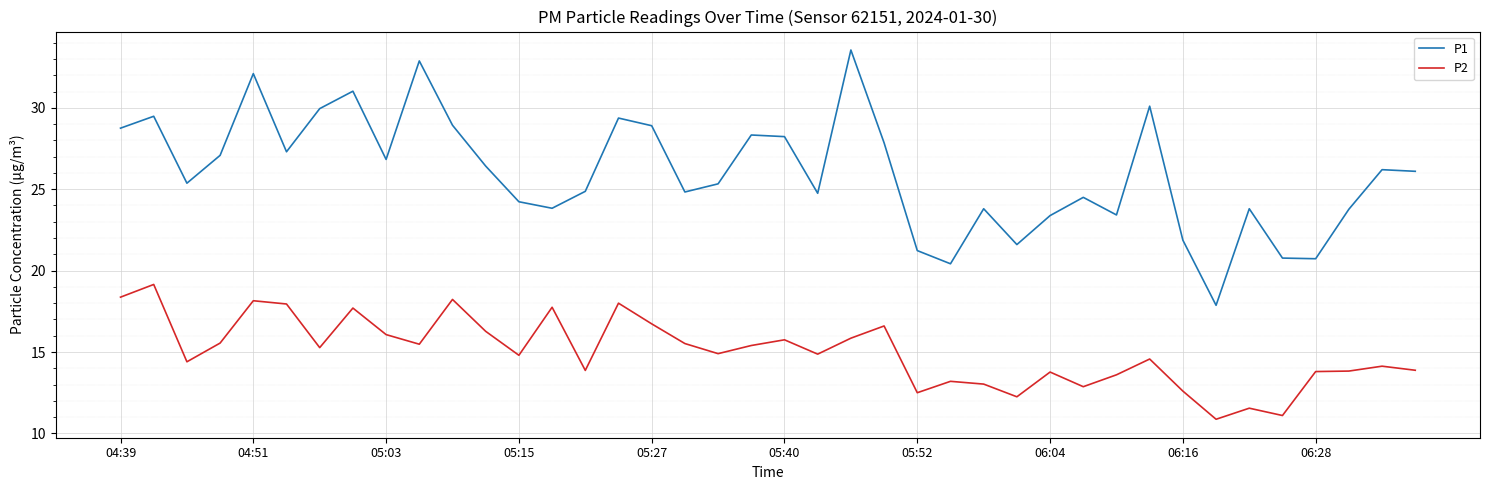

What is the difference between the maximum and minimum values in the P2 series?

8.3